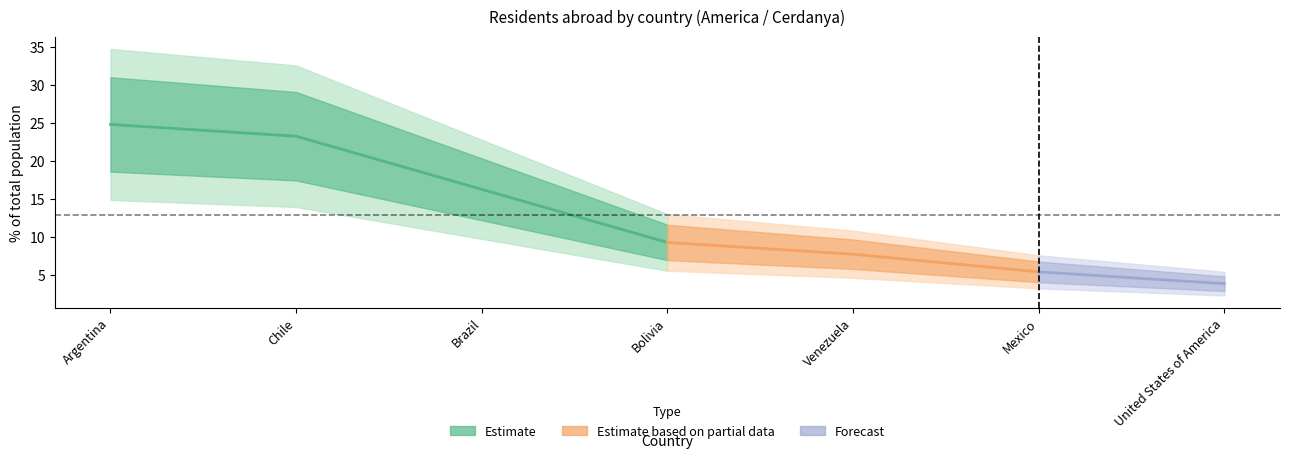

Between Brazil and Bolivia, which is larger?

Brazil